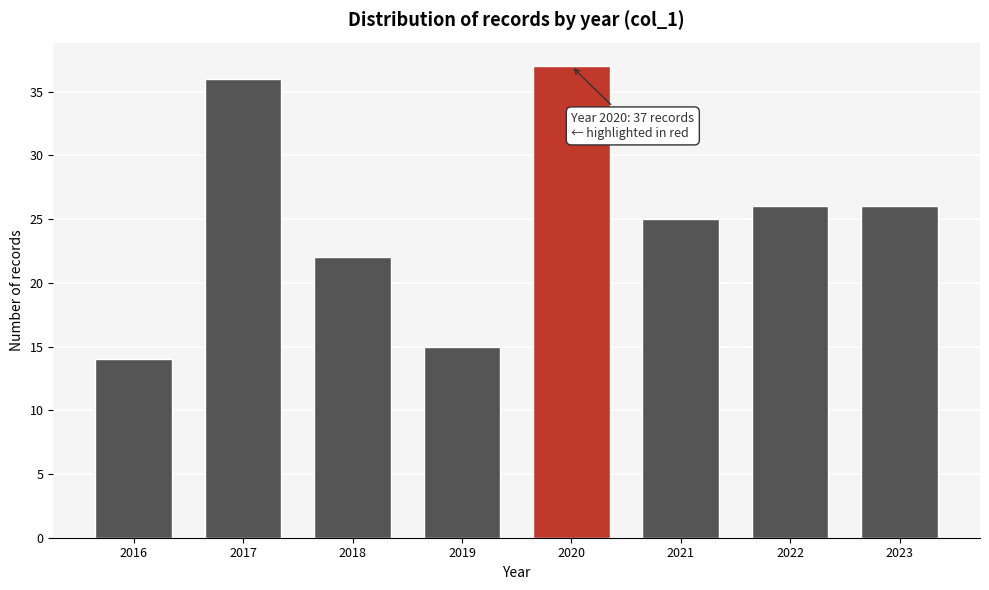

Reading left to right, list all the values displayed in this chart.

14	36	22	15	37	25	26	26